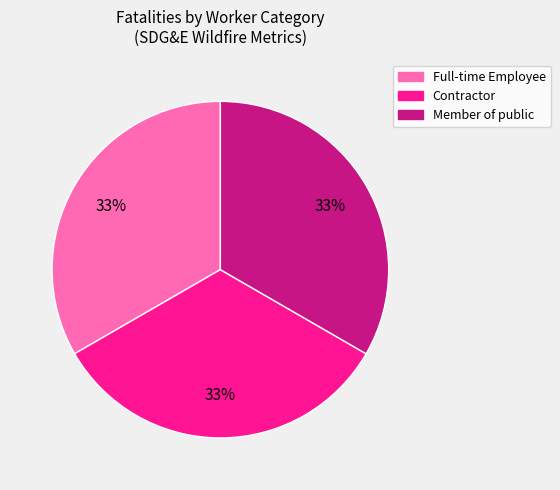

Is Contractor the majority of the pie?

No